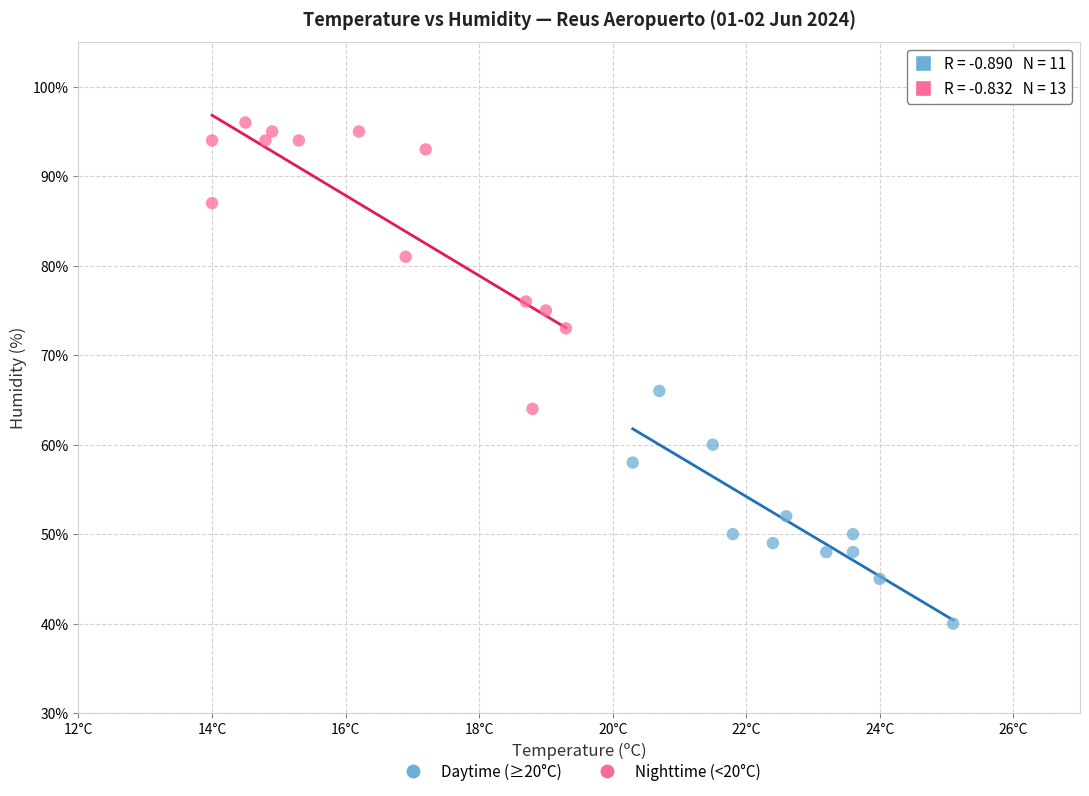

Which series reaches the minimum Y coordinate?

Daytime (≥20°C)